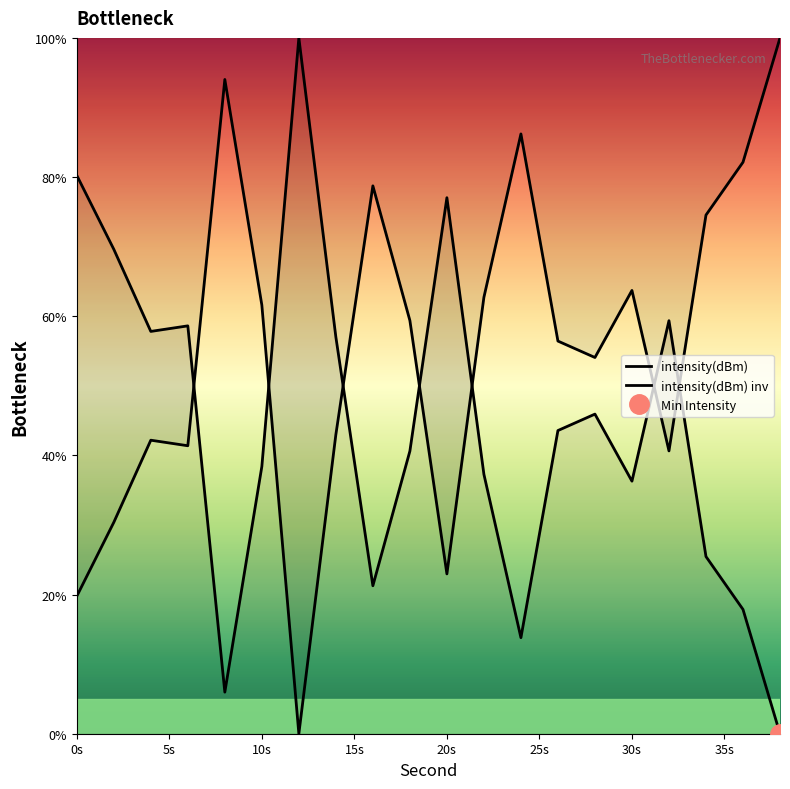

What is the value of the 3rd point from the left?

57.8